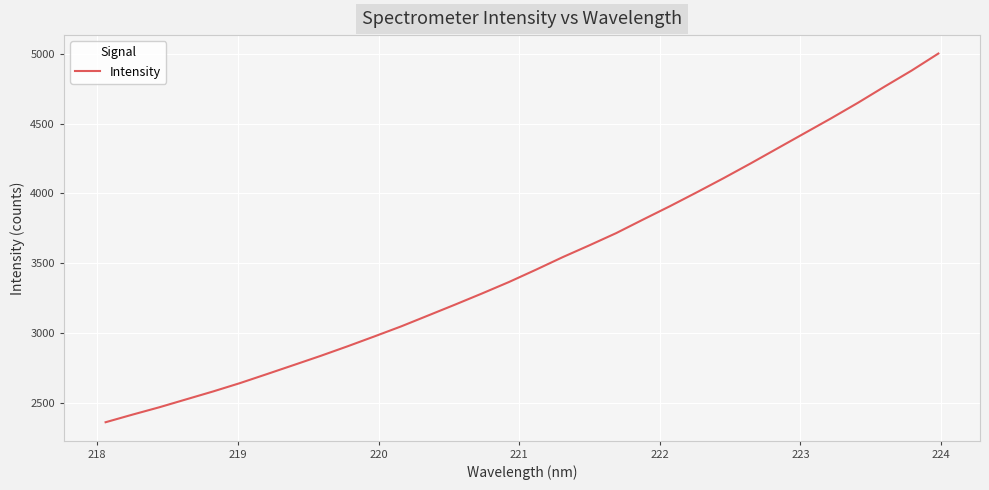

How many values are below 3453?

16